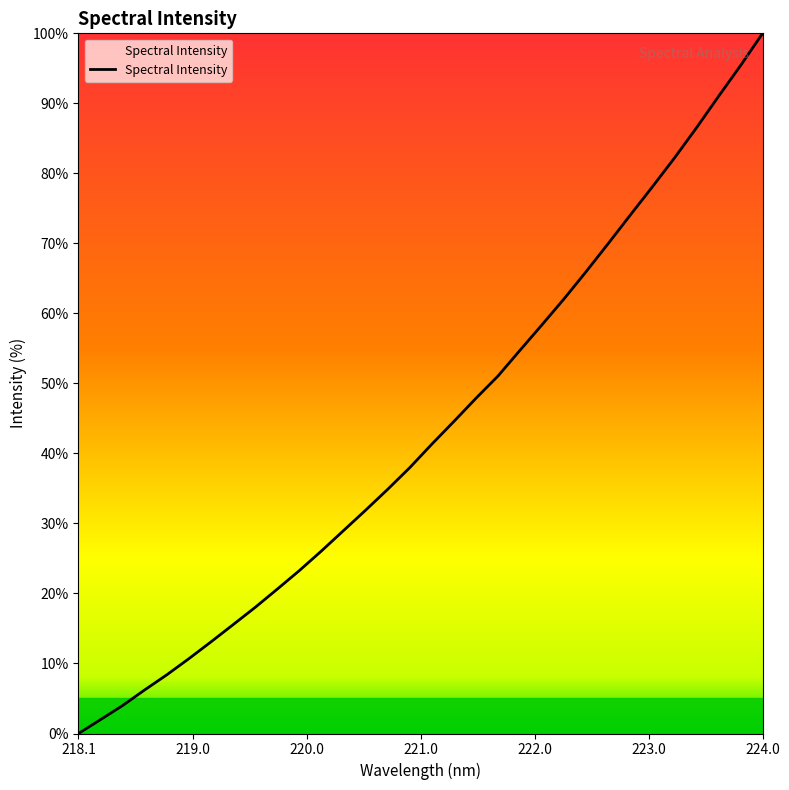

Reading left to right, what are all the values shown in this chart?

0.0	2.0	4.0	6.2	8.4	10.7	13.1	15.5	18.0	20.6	23.3	26.1	29.0	31.9	34.9	38.0	41.3	44.6	47.9	51.1	54.7	58.4	62.1	66.0	70.0	74.1	78.1	82.2	86.5	91.0	95.4	100.0